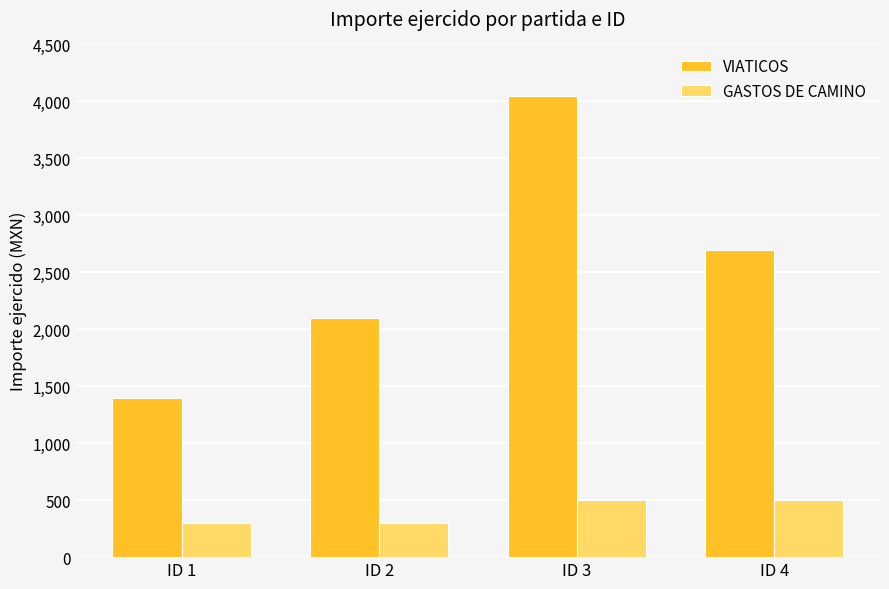

List the series in order of their overall mean, highest first.

VIATICOS, GASTOS DE CAMINO